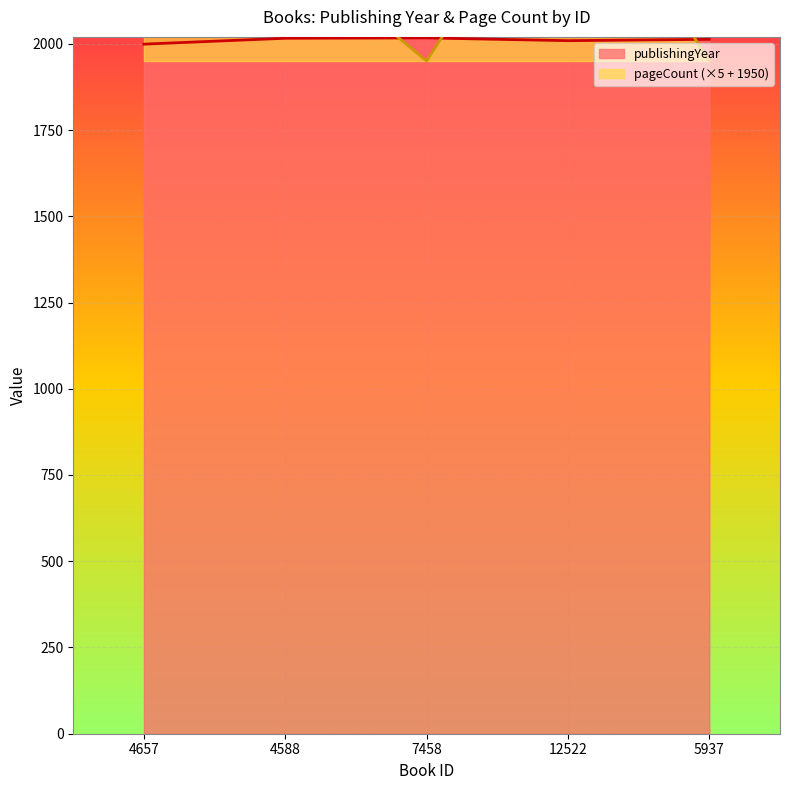

In publishingYear, how many points are lower than both neighbors (excluding endpoints)?

1